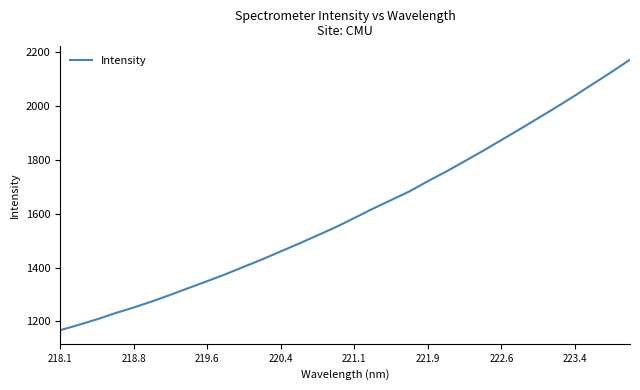

What is the smallest value displayed?

1166.7